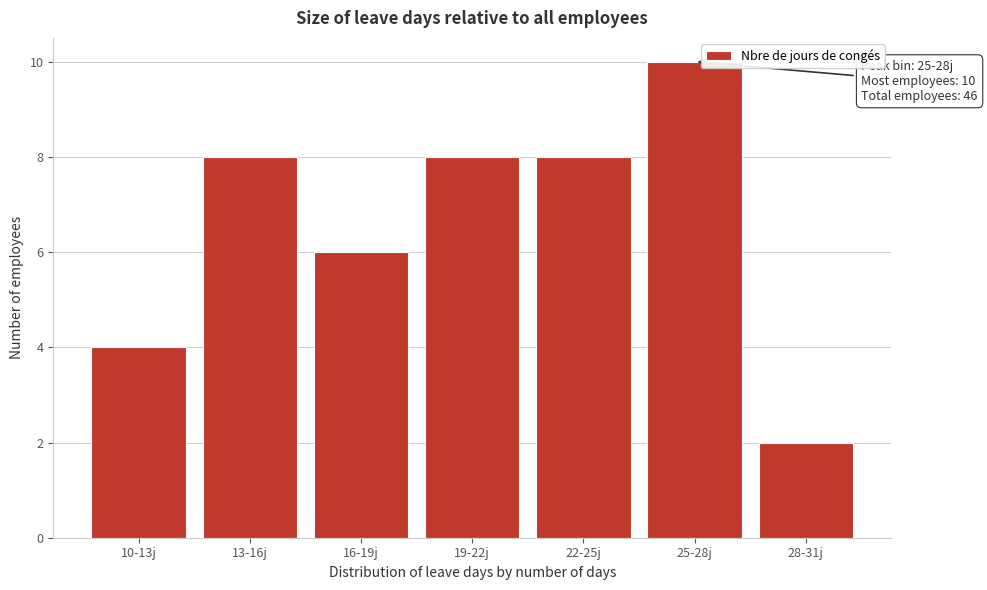

Reading left to right, extract all data points from this chart.

4	8	6	8	8	10	2